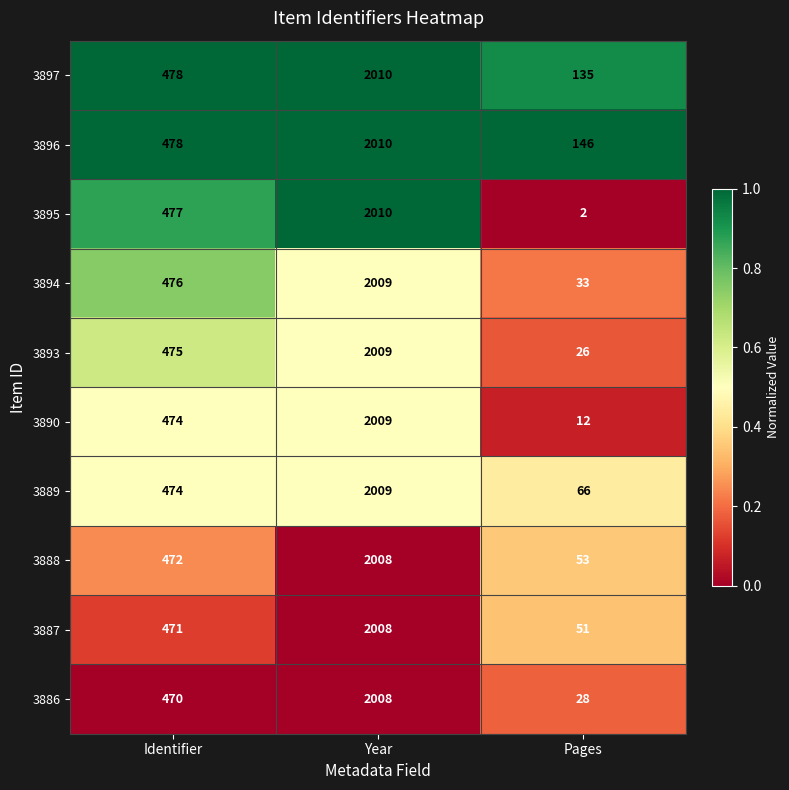

The 3887 series shows 471 at Identifier. True or false?

True